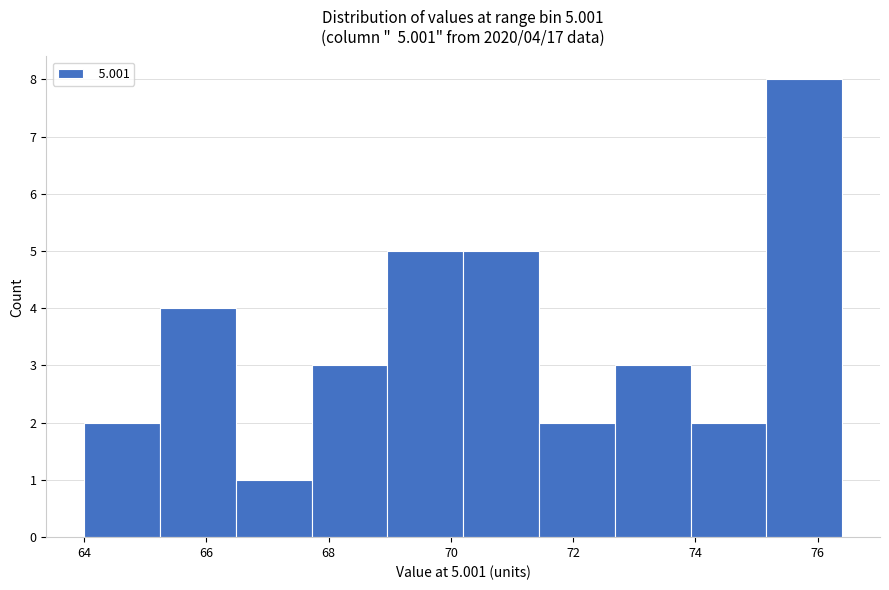

Over which range of the x-axis is the bar tallest?

75.16 to 76.40